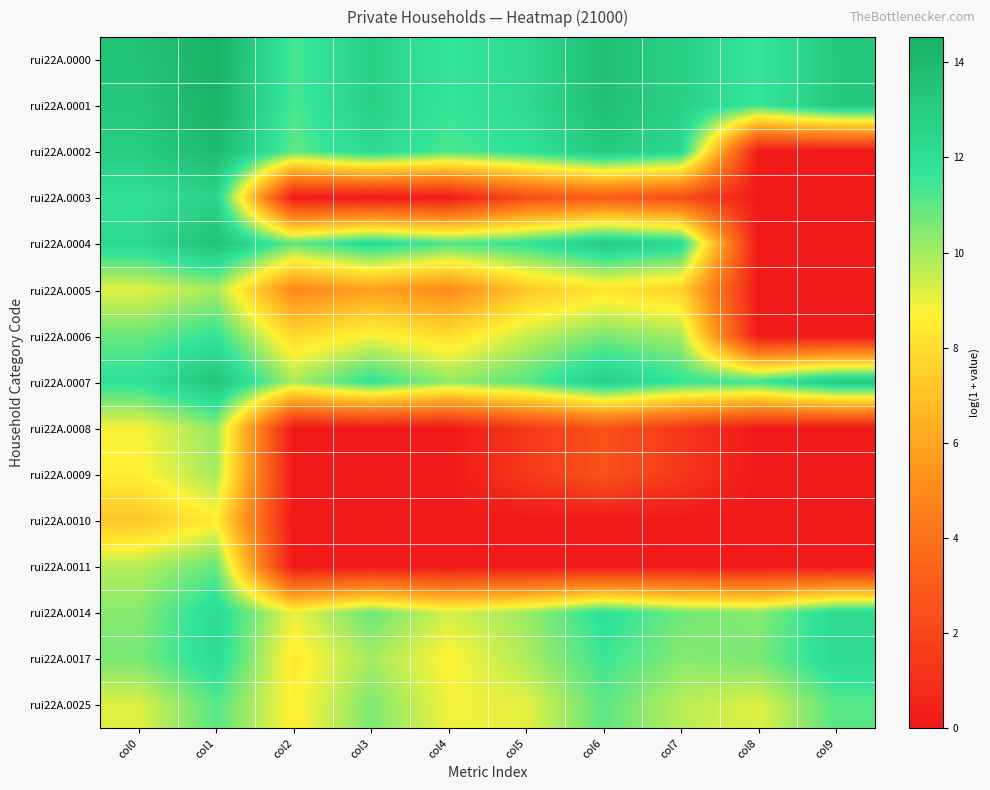

What is the difference between the highest and lowest values at col3?

12.8